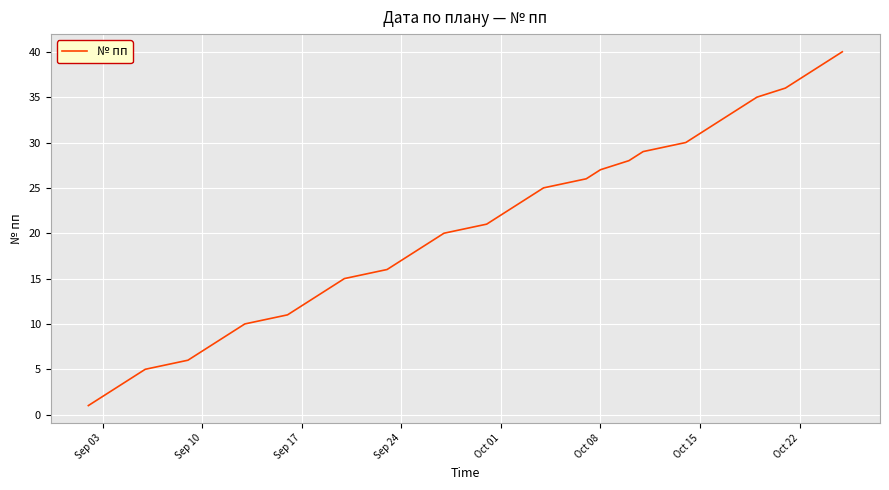

What is the maximum value shown in the chart?

40